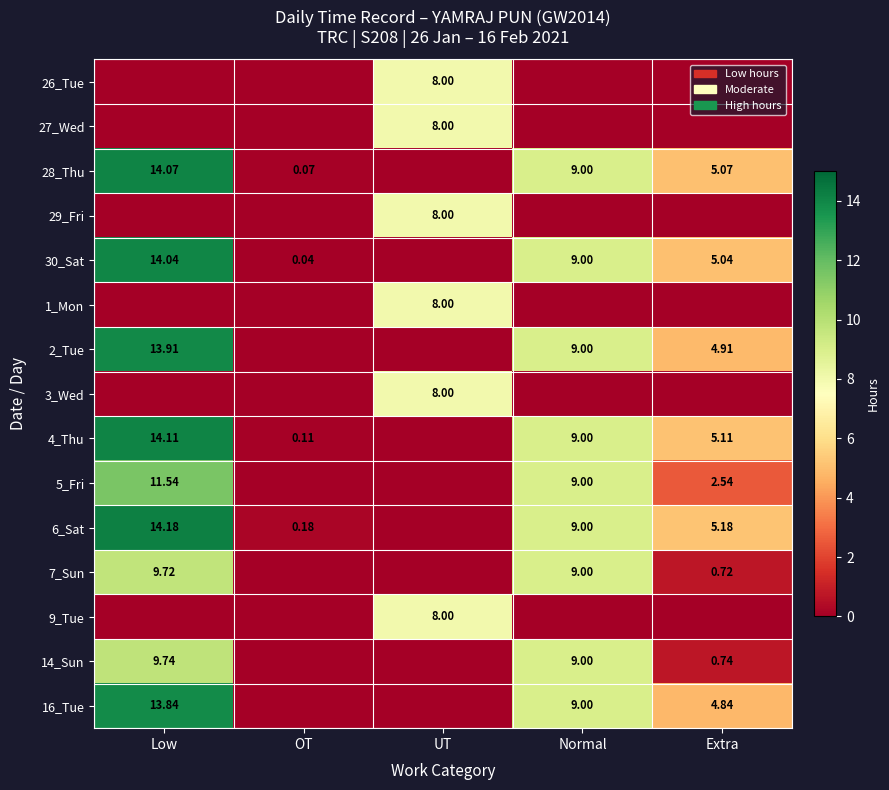

Is the value of 30_Sat at Extra greater than the value of 26_Tue at UT?

No